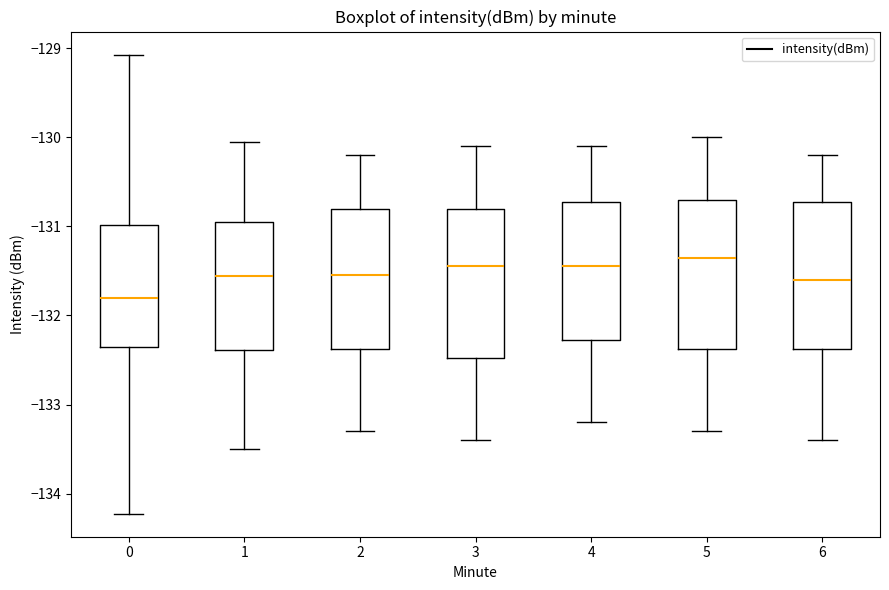

Reading left to right, transcribe this box plot: for each box, give where its median line is, the range the box spans, and where its two whiskers end, as read against the y-axis. The values are not printed on the chart, so give them approximately, as read against the axis.

0: median -131.8, box -132.4 to -131.0, whiskers -134.2 to -129.1
1: median -131.6, box -132.4 to -130.9, whiskers -133.5 to -130.0
2: median -131.5, box -132.4 to -130.8, whiskers -133.3 to -130.2
3: median -131.4, box -132.5 to -130.8, whiskers -133.4 to -130.1
4: median -131.4, box -132.3 to -130.7, whiskers -133.2 to -130.1
5: median -131.3, box -132.4 to -130.7, whiskers -133.3 to -130.0
6: median -131.6, box -132.4 to -130.7, whiskers -133.4 to -130.2